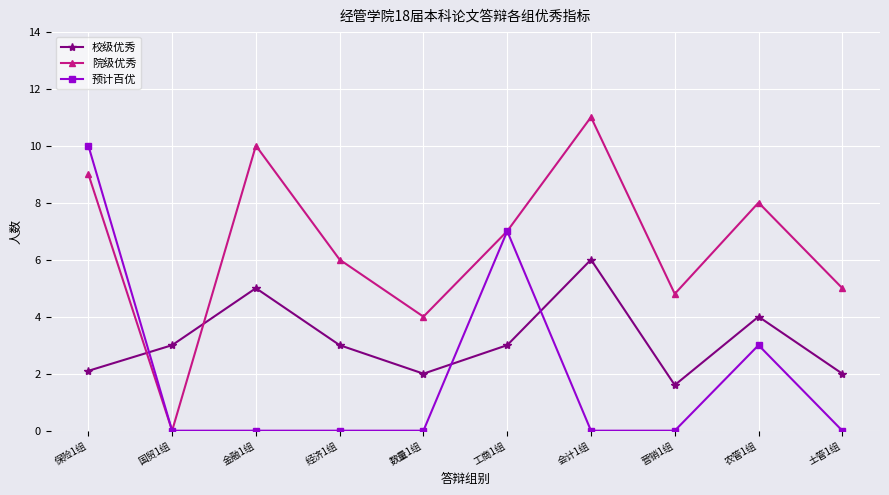

What is the average value of the 校级优秀 series?

3.2